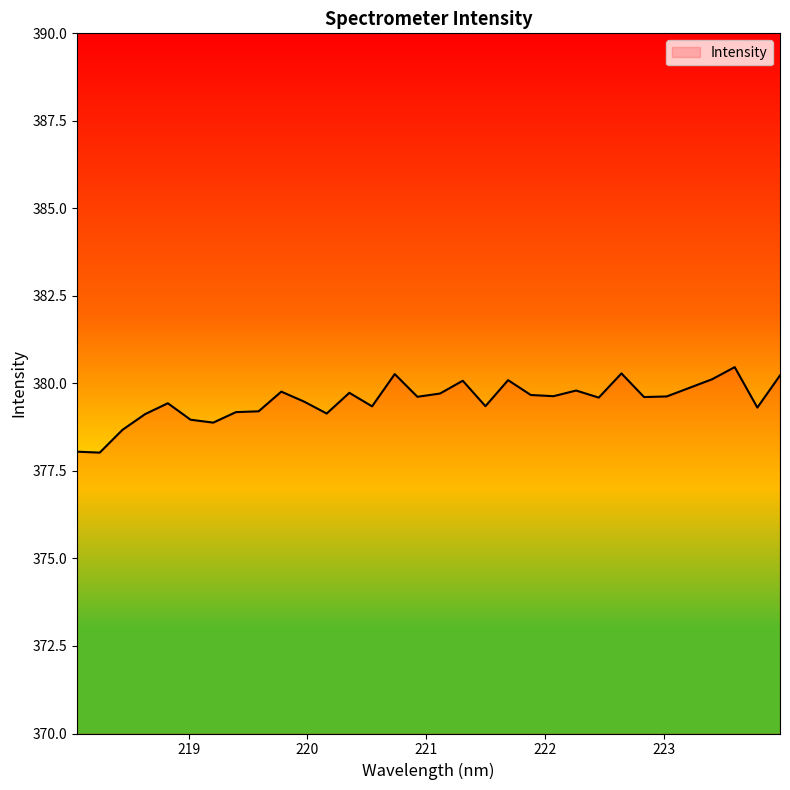

What is the maximum value shown in the chart?

380.5